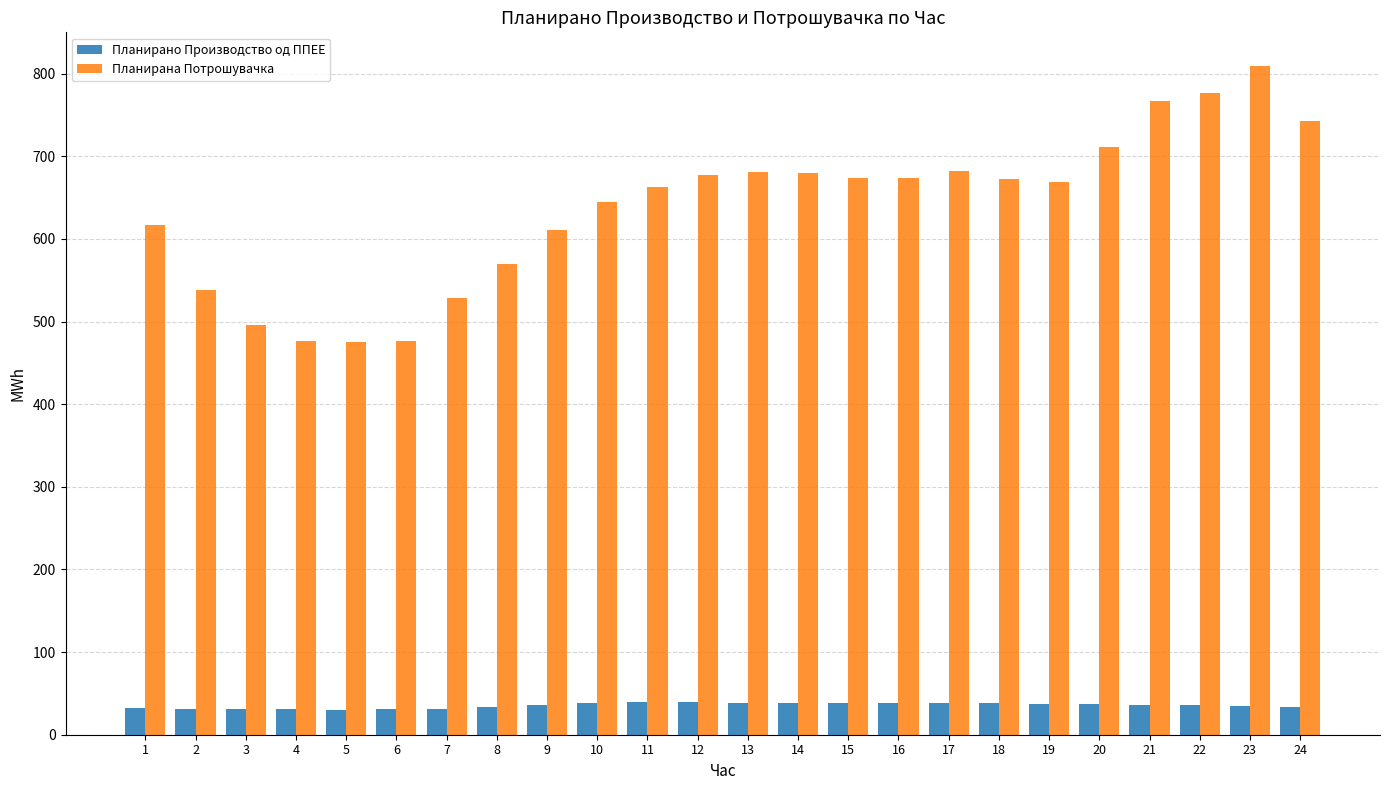

At which label does Планирана Потрошувачка first exceed 672?

12